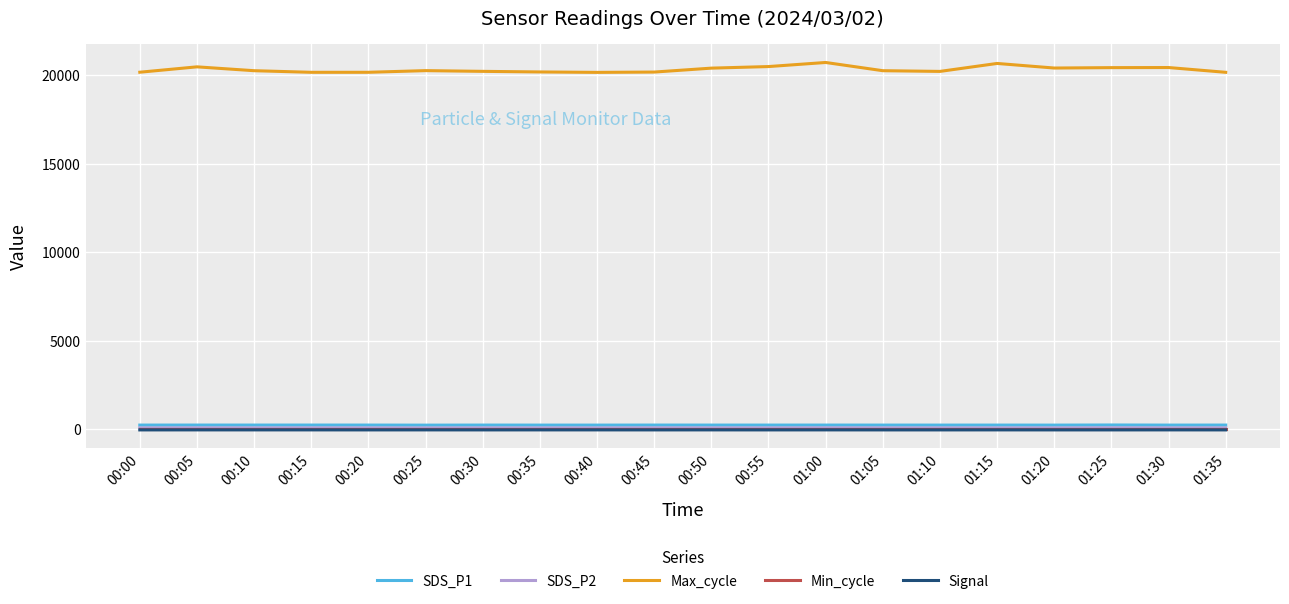

What is the maximum value shown in the chart?

20736.0